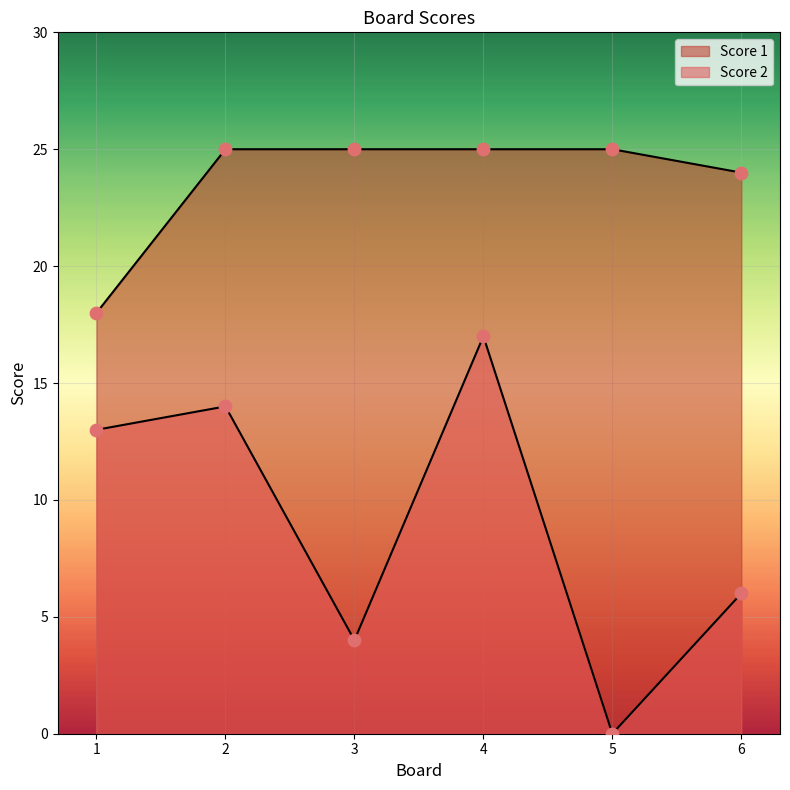

At how many categories does at least one series exceed 16?

6